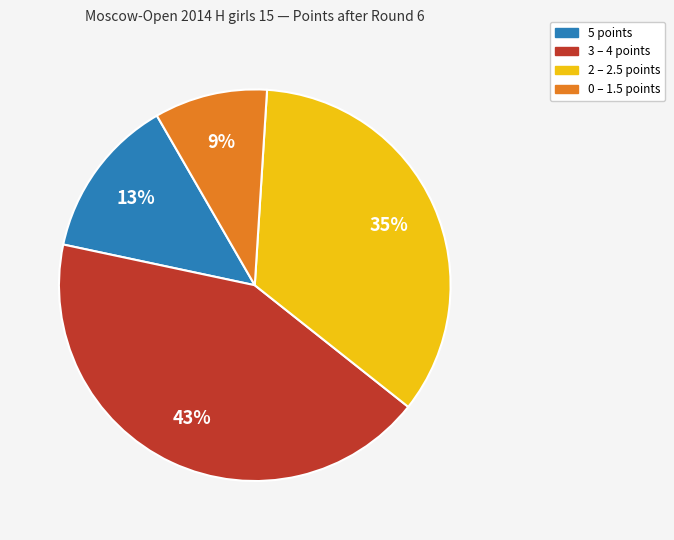

To the nearest percent, what is the average slice percentage?

25%